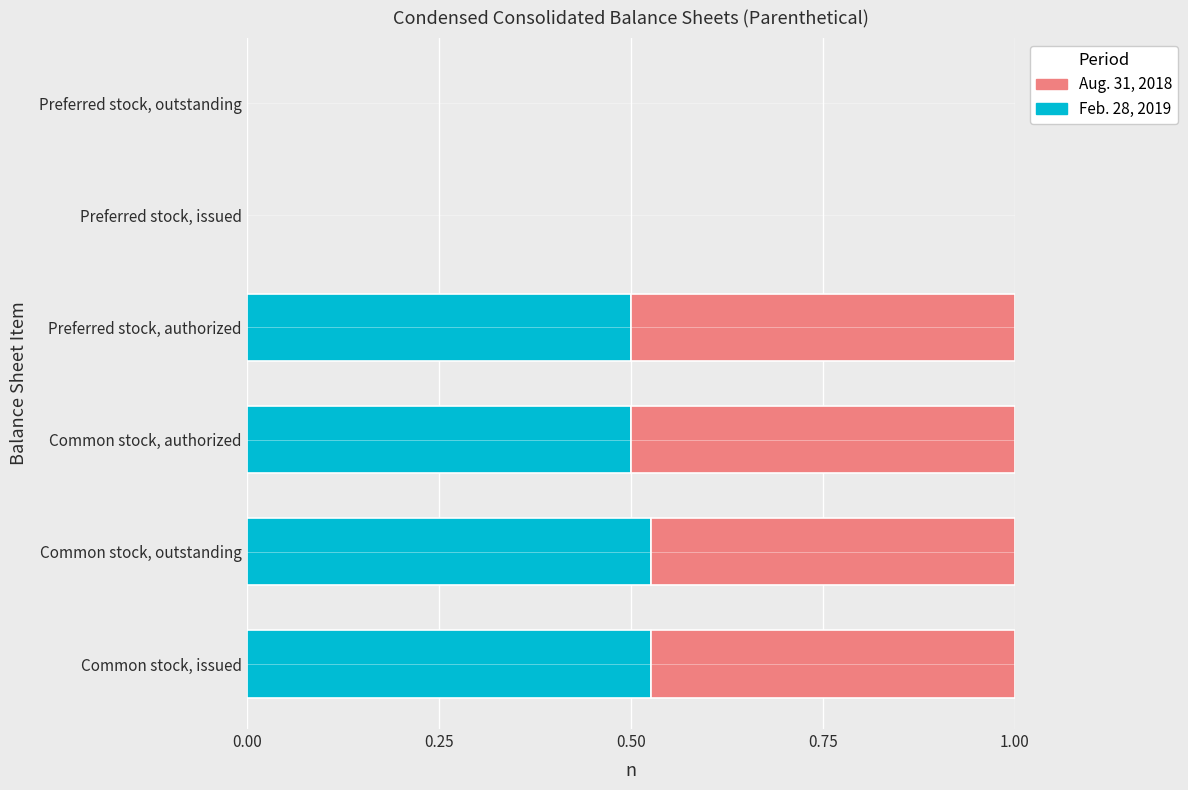

The Feb. 28, 2019 series shows 0.1 at Common stock, authorized. True or false?

False